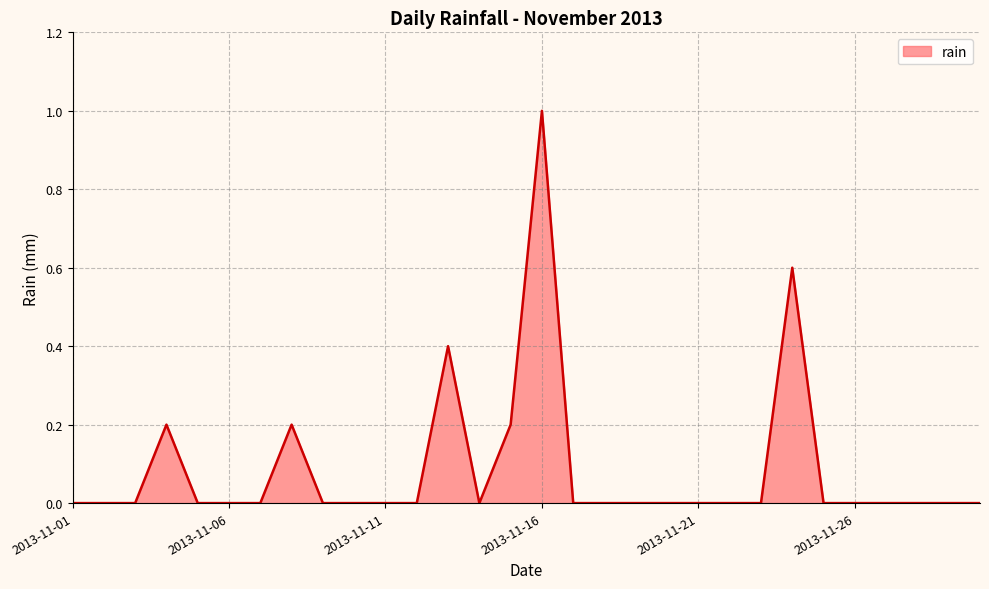

What is the maximum value shown in the chart?

1.0